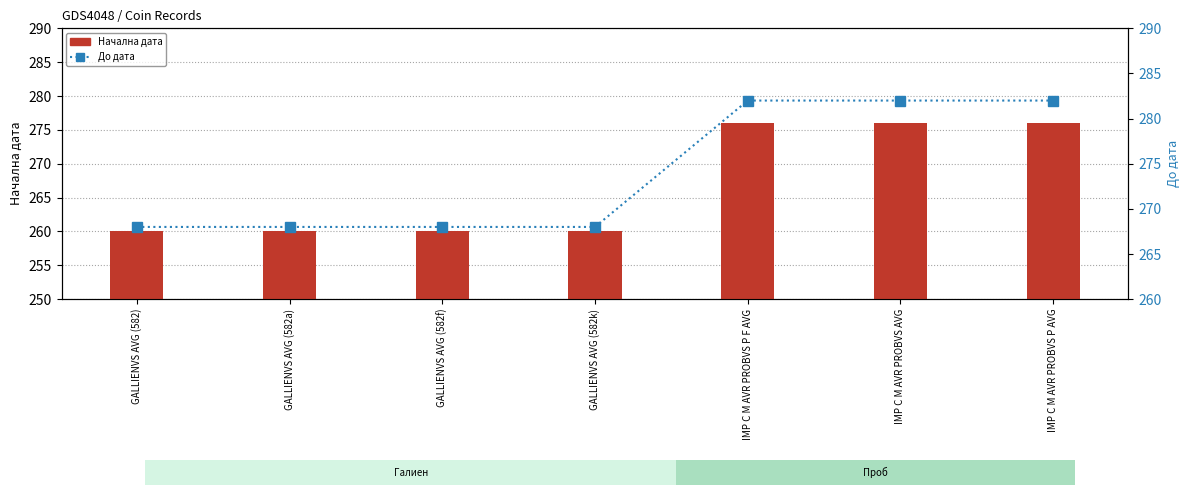

Which category has the lowest value in the До дата series?

GALLIENVS AVG (582)